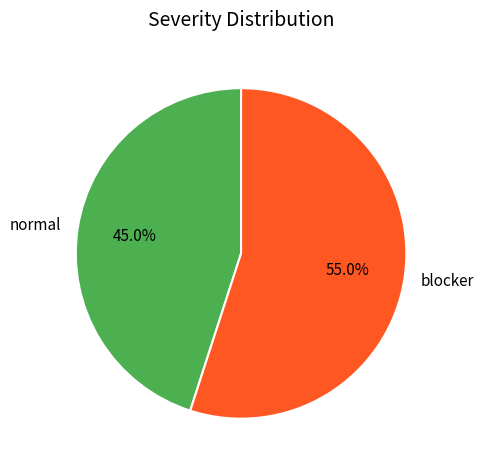

What is the largest slice in the pie chart?

blocker